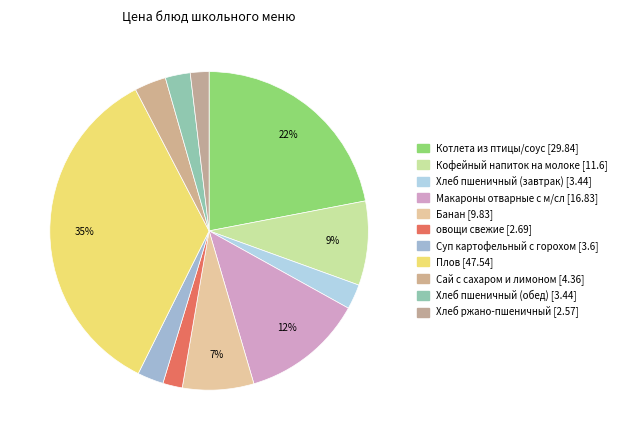

To the nearest percent, what percentage of the pie is Плов?

35%